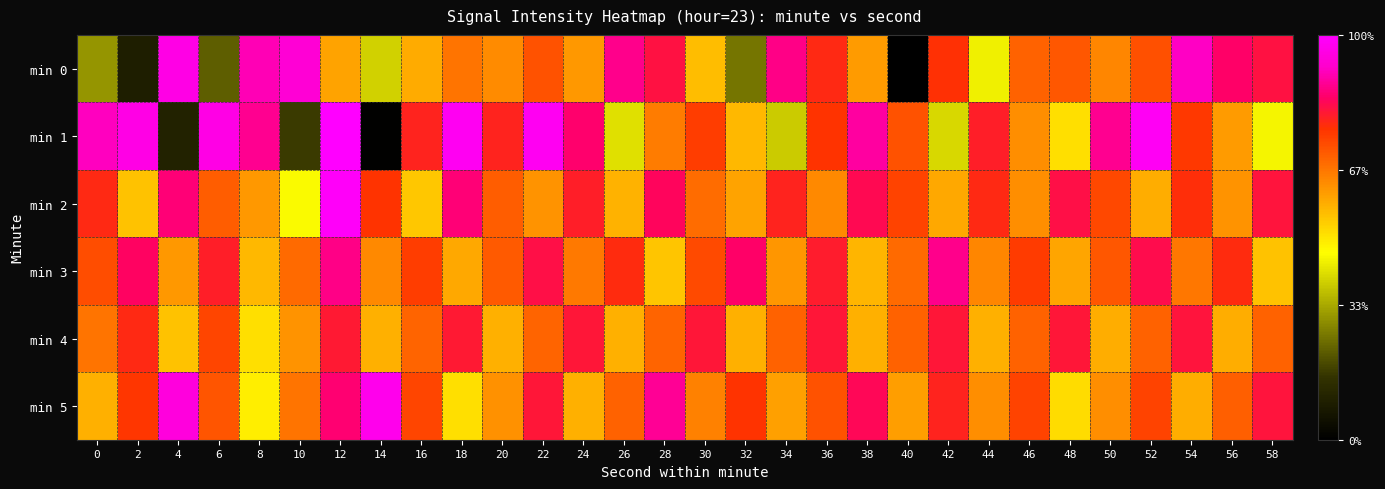

Which series has the largest range (max minus min)?

min 1